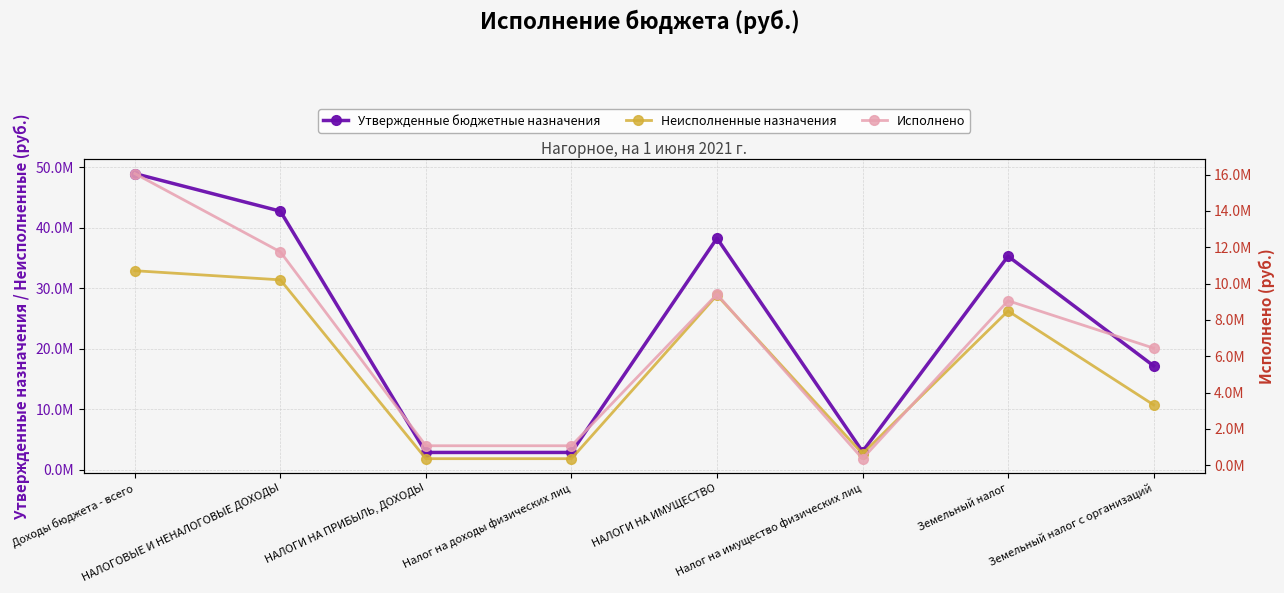

In Утвержденные бюджетные назначения, how many points are lower than both neighbors (excluding endpoints)?

1